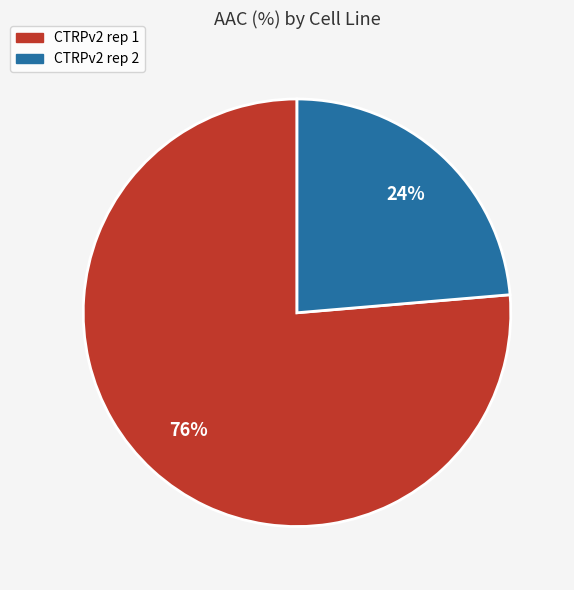

To the nearest percent, what percentage of the pie is CTRPv2 rep 1?

76%